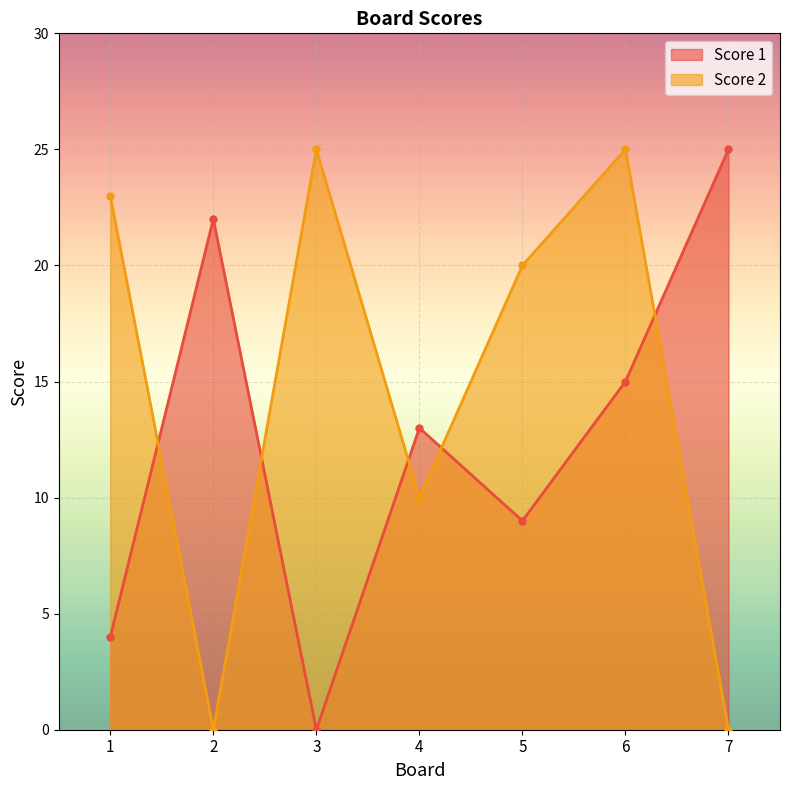

Which has a higher value, 1 or 6?

6